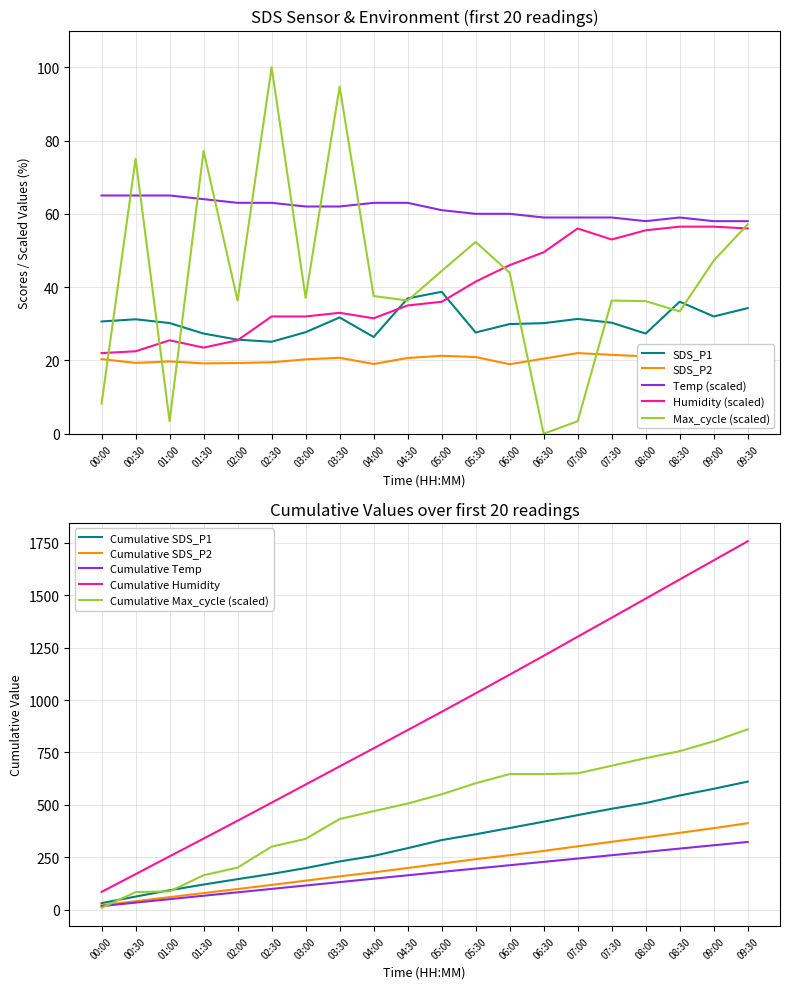

How many lines are shown in the chart?

5